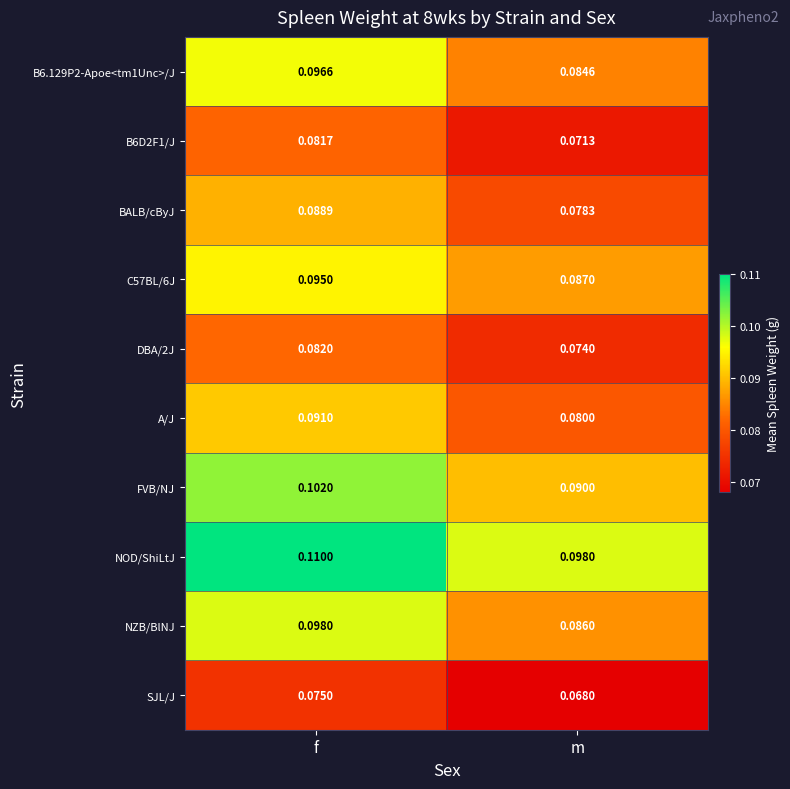

List the labels in order of NOD/ShiLtJ value, largest first.

f, m